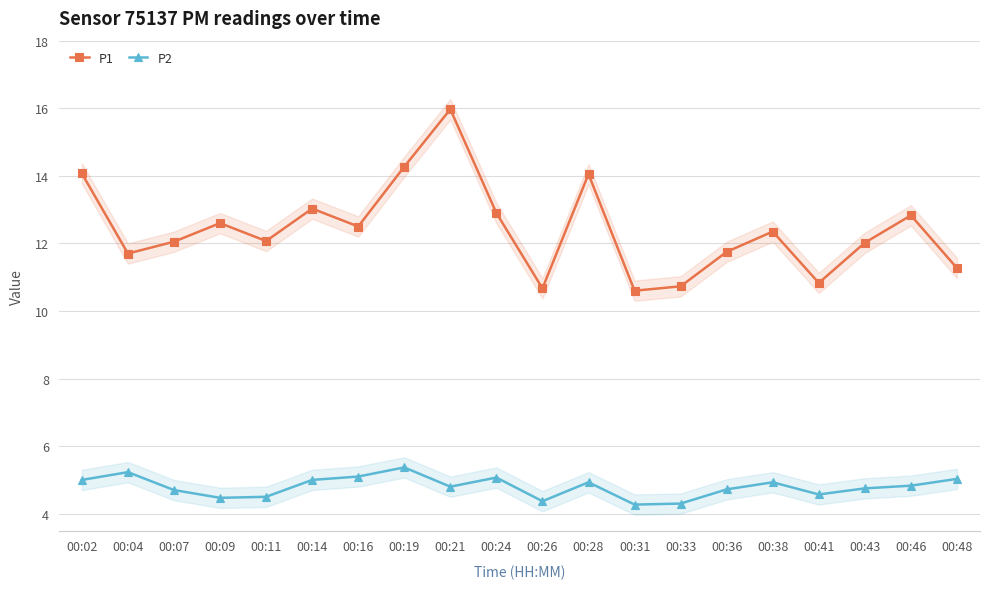

Count the number of data series in this chart.

2